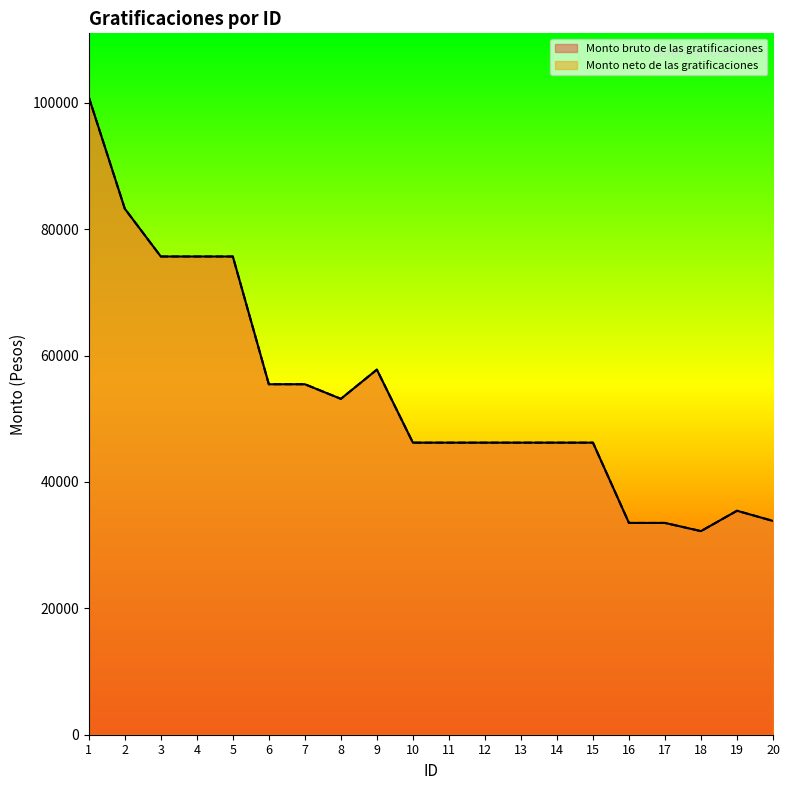

True or false: Monto neto de las gratificaciones and Monto bruto de las gratificaciones intersect in this chart.

False